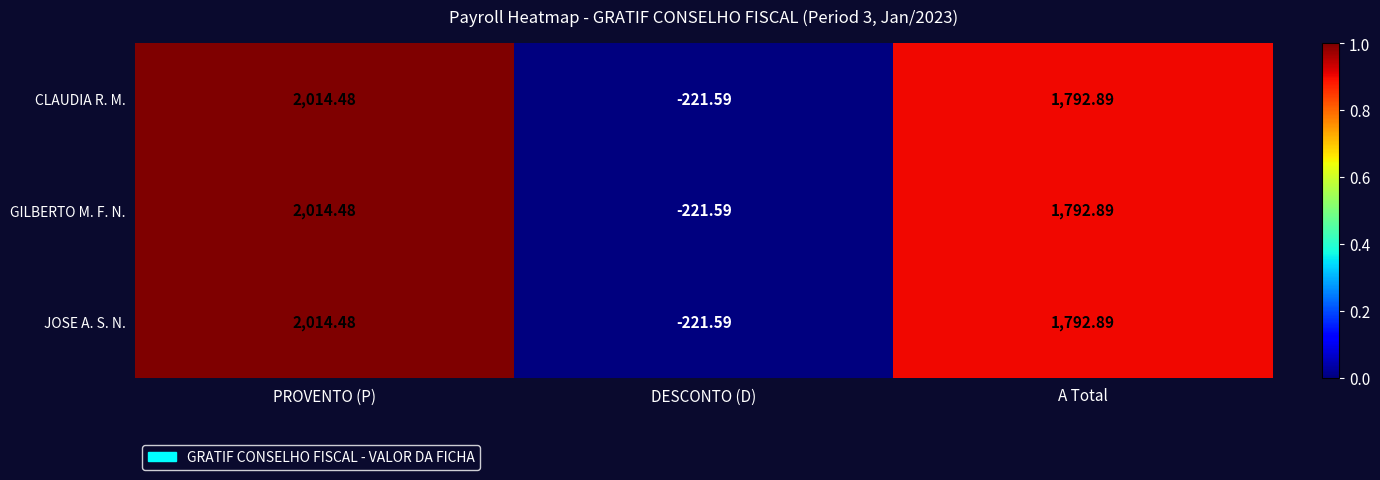

At which label does JOSE A. S. N. reach its minimum?

DESCONTO (D)